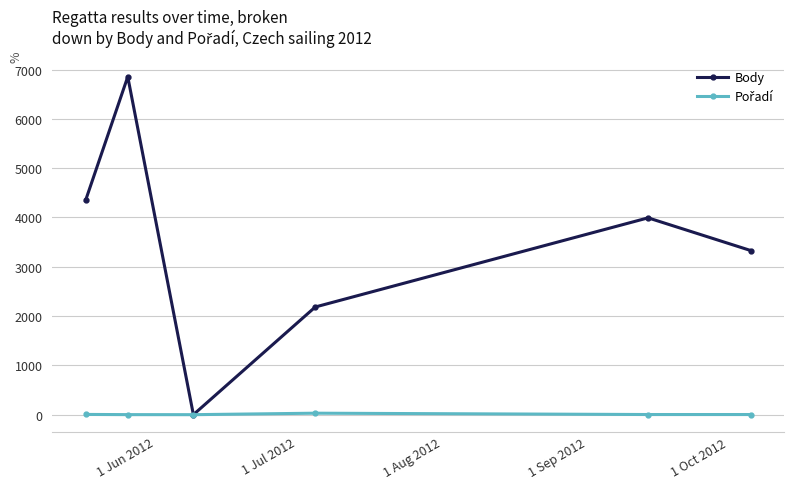

How many positive values does the Body series have?

5